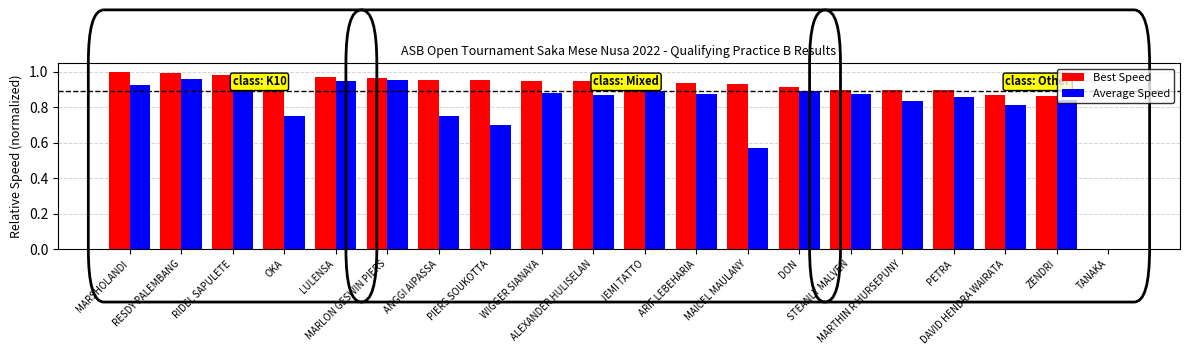

How many series are shown in this chart?

2